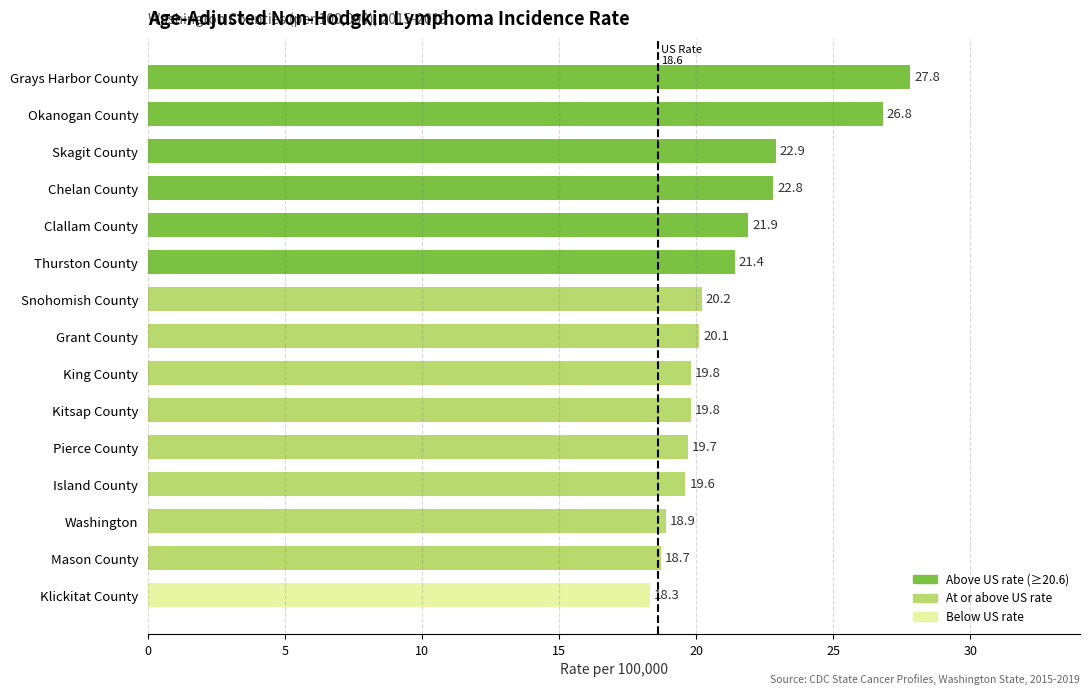

What is the ratio of the value at Thurston County to the value at Grays Harbor County?

0.8